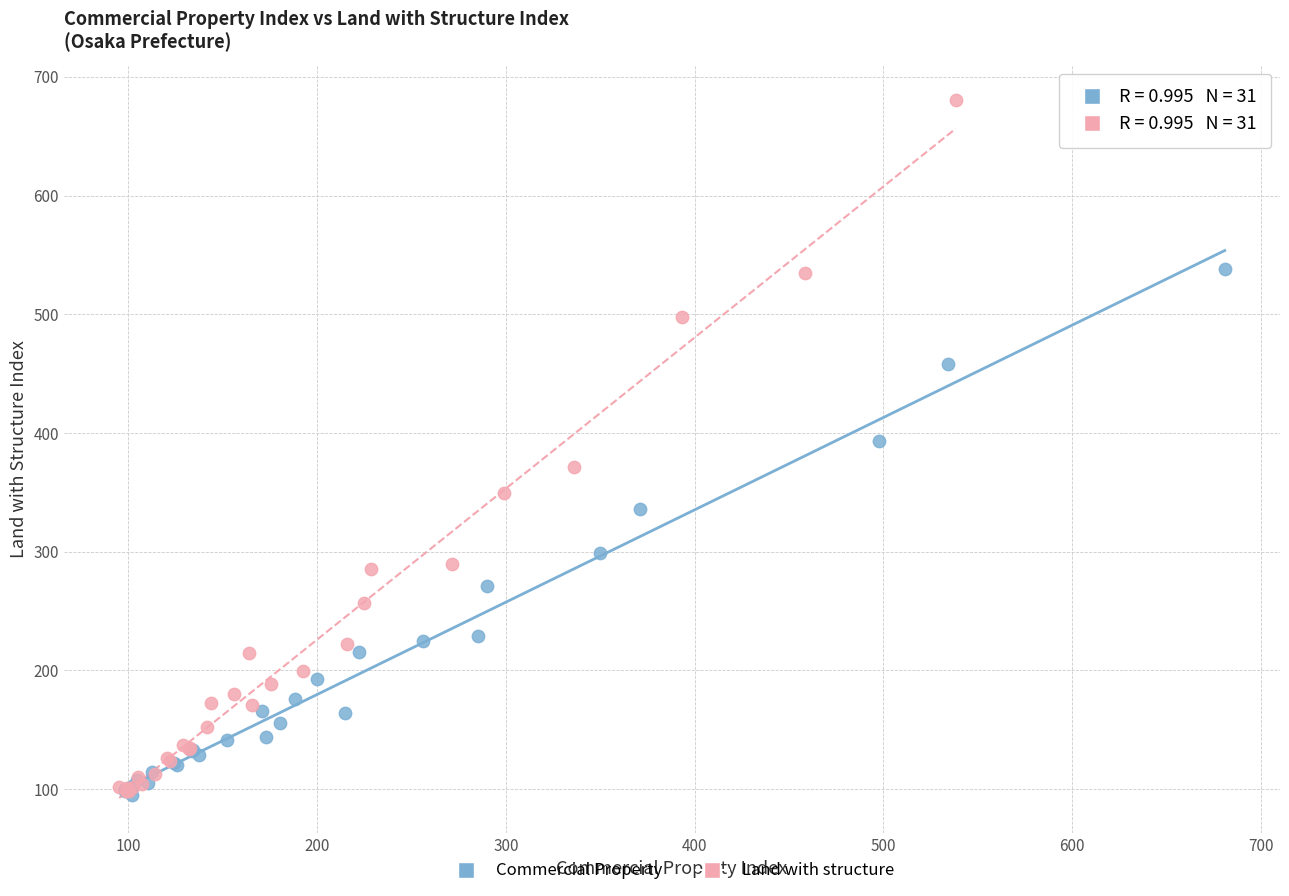

Which series has the largest Y range (max minus min)?

Land with structure